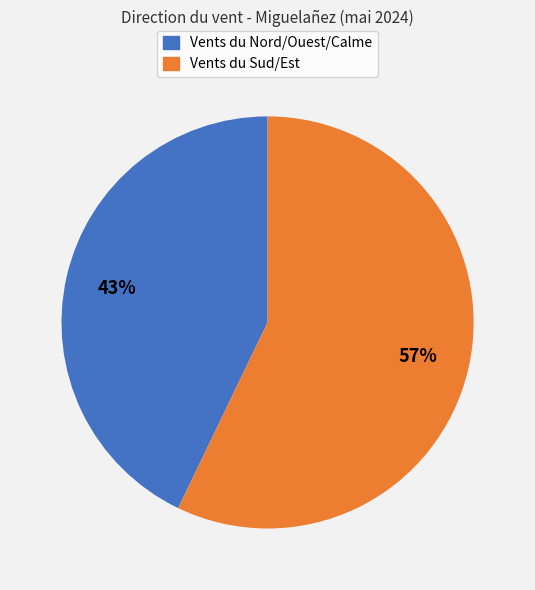

Rank the categories by value from lowest to highest.

Vents du Nord/Ouest/Calme, Vents du Sud/Est